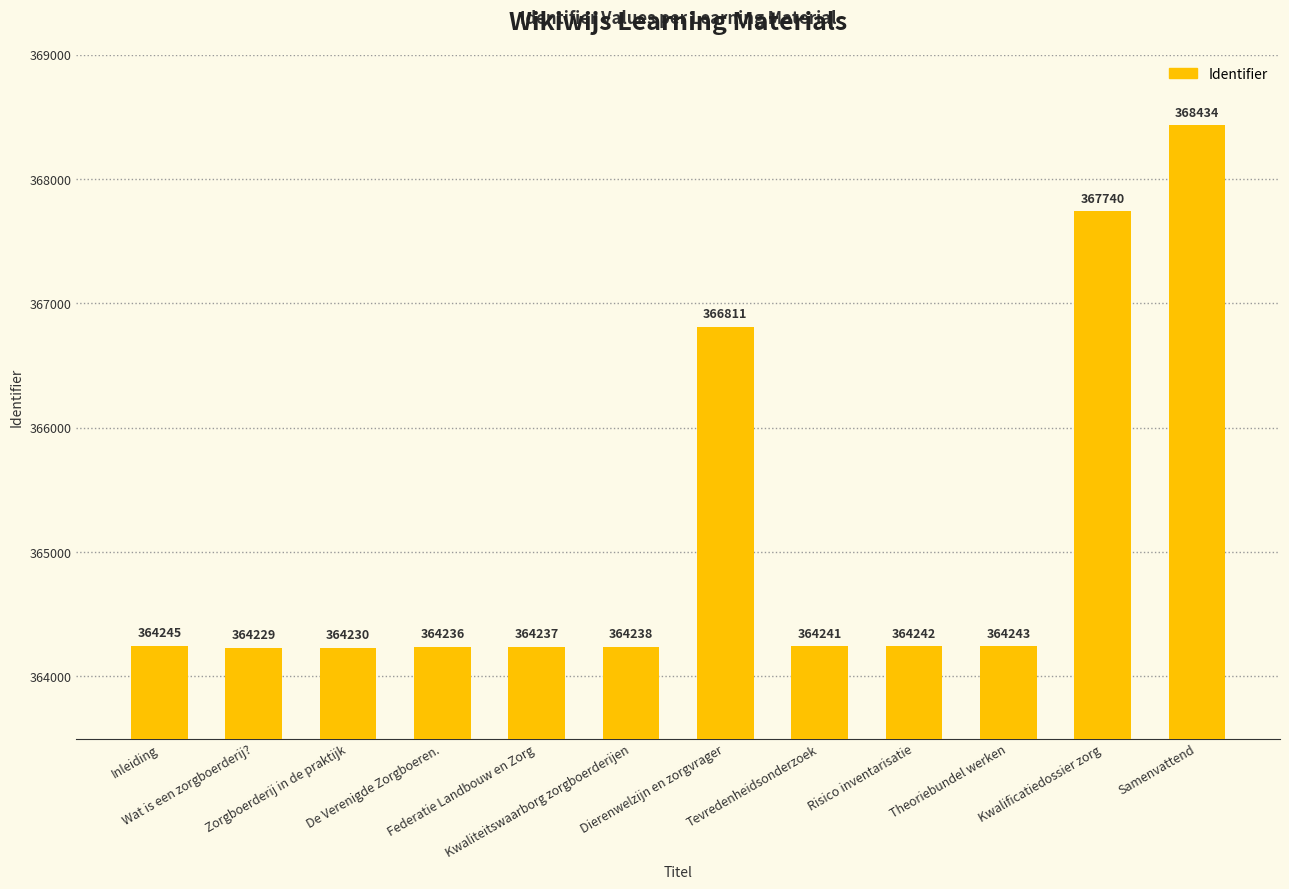

What is the difference between the second highest and second lowest values?

3510